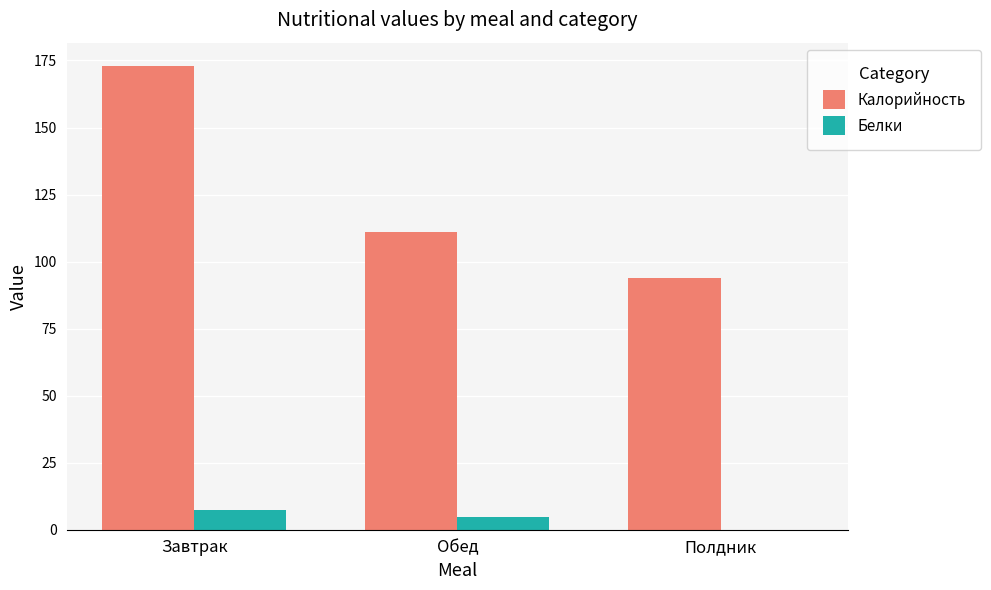

At which category is the sum across all series the highest?

Завтрак